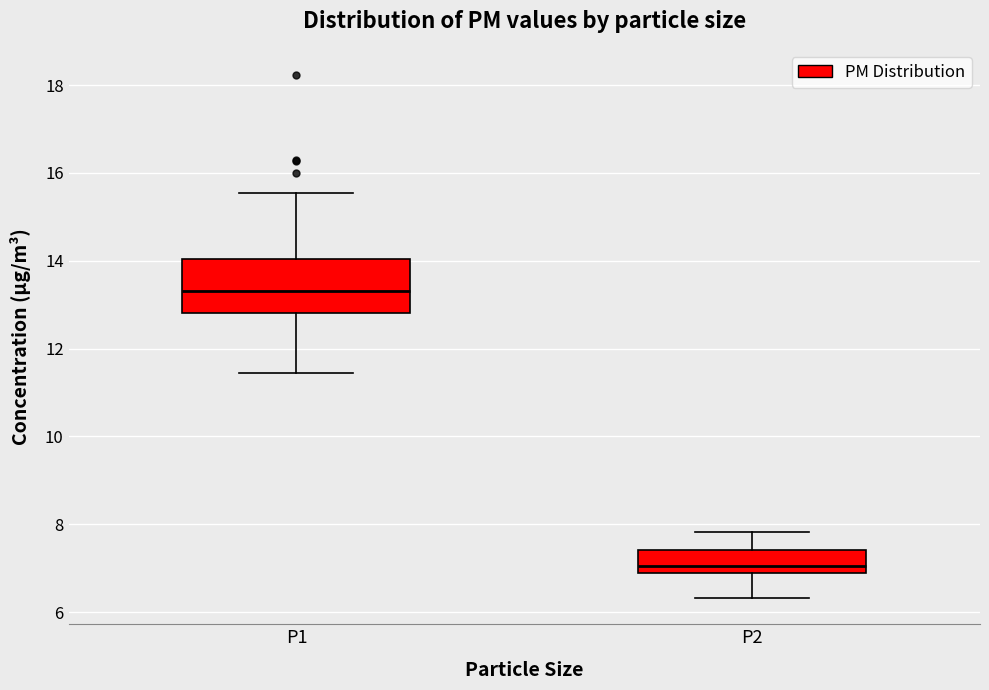

Reading left to right, transcribe this box plot: for each box, give where its median line is, the range the box spans, and where its two whiskers end, as read against the y-axis. The values are not printed on the chart, so give them approximately, as read against the axis.

P1: median 13.4, box 12.8 to 14.0, whiskers 11.4 to 15.6
P2: median 7.0, box 6.8 to 7.4, whiskers 6.4 to 7.8